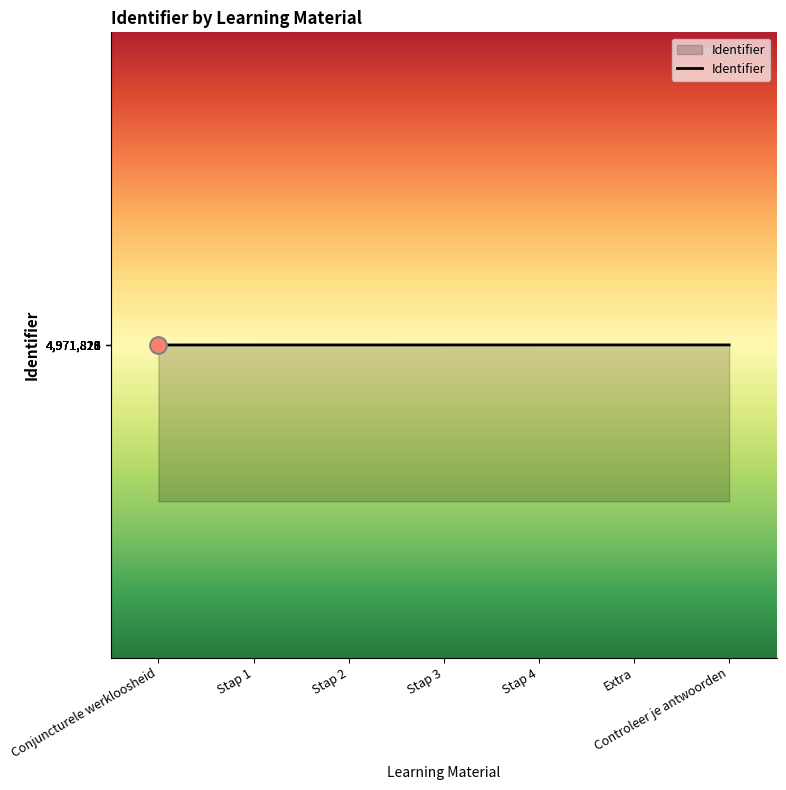

Count the values in the range 4971819 to 4971827.

5